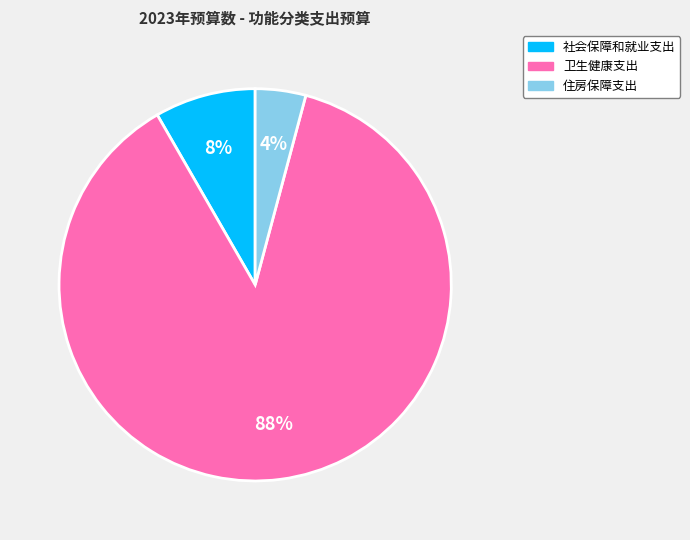

To the nearest percent, what is the combined percentage of 卫生健康支出 and 社会保障和就业支出?

96%